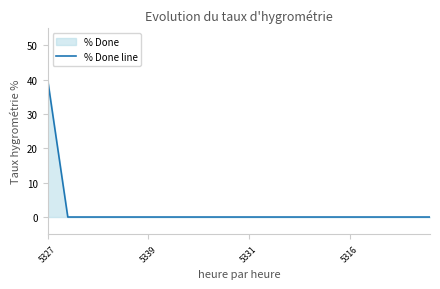

What is the greatest value displayed?

40